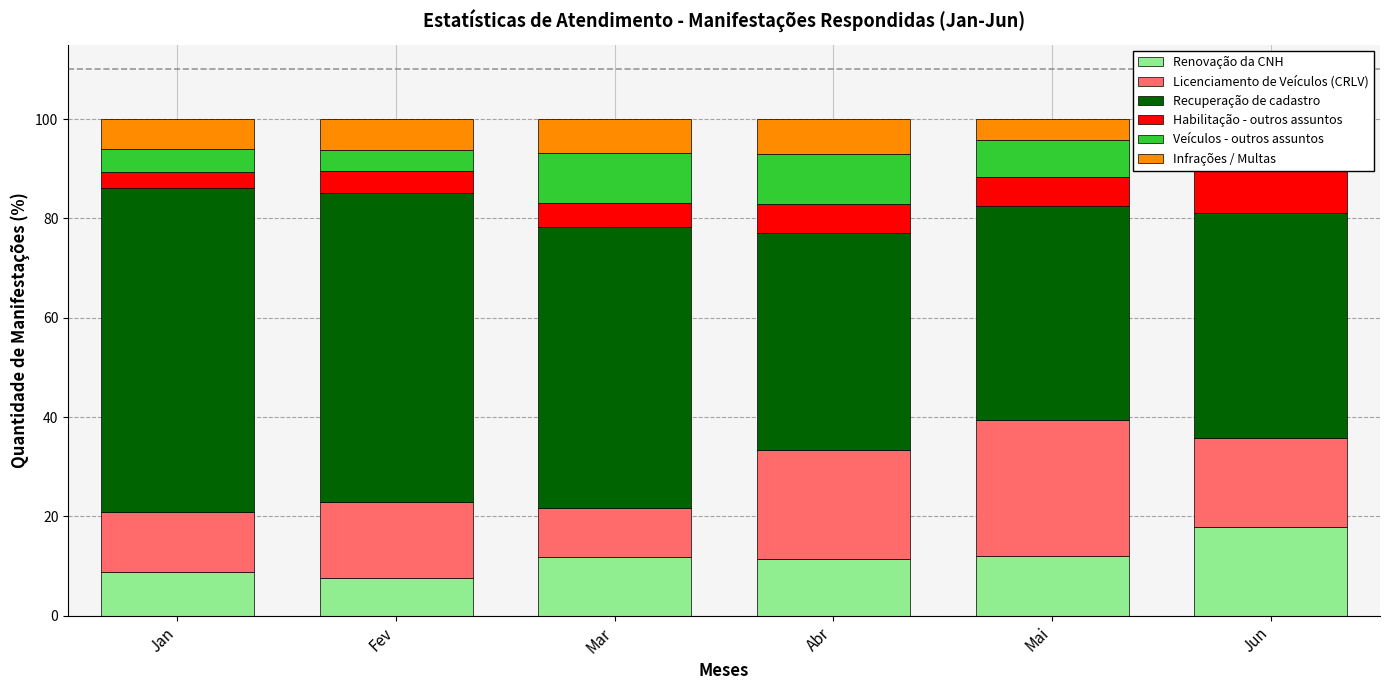

What is the difference between the Habilitação - outros assuntos values at Fev and Jun?

4.5